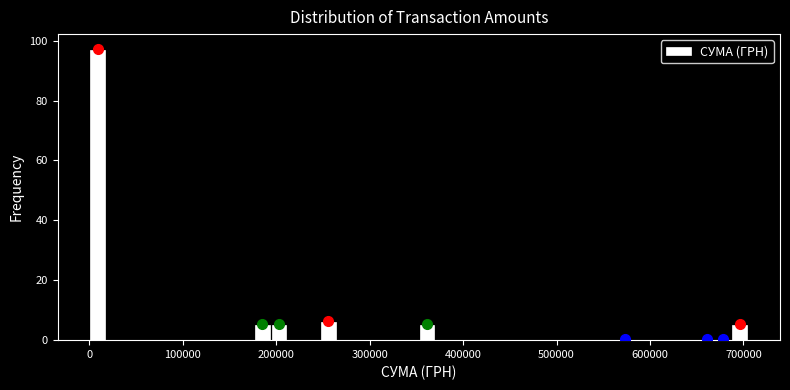

Read against the x-axis, roughly where is the centre of the tallest bar?

10000